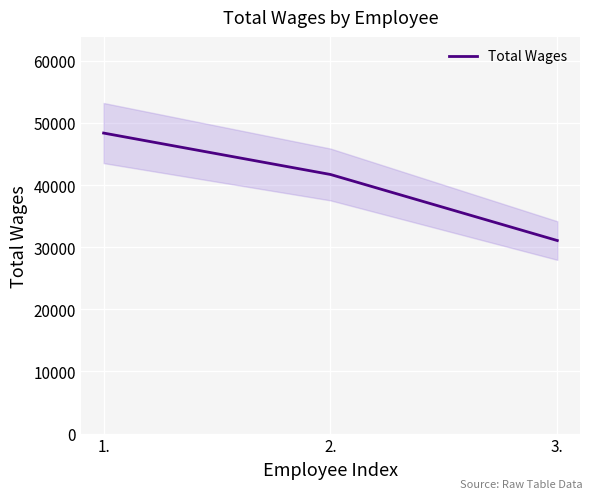

How many values are below 41705?

1